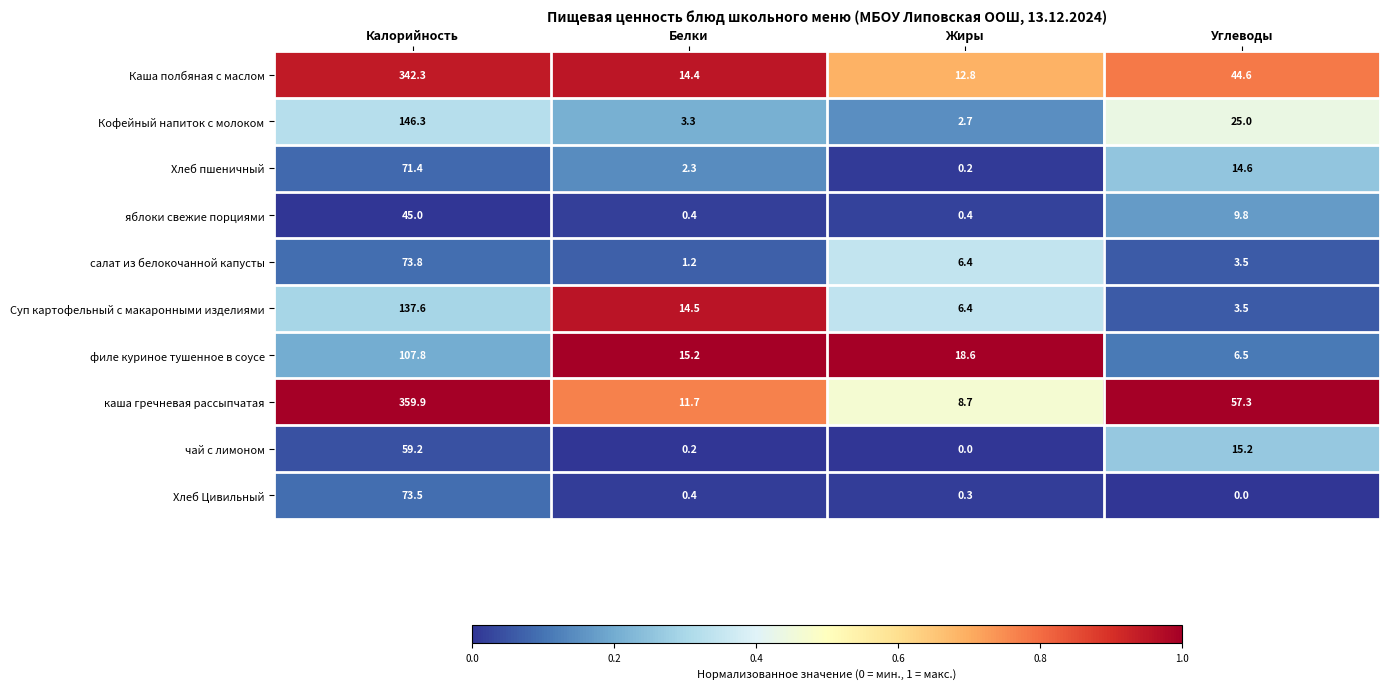

Is the value of Суп картофельный с макаронными изделиями at Углеводы greater than the value of Кофейный напиток с молоком at Жиры?

Yes